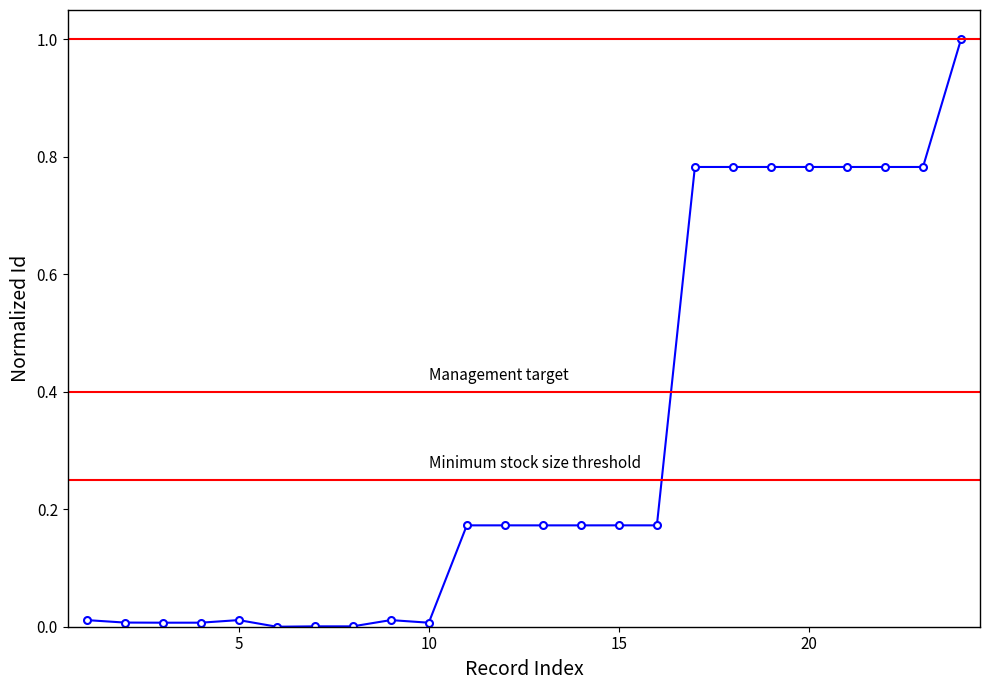

What is the sum of all values?

7.6